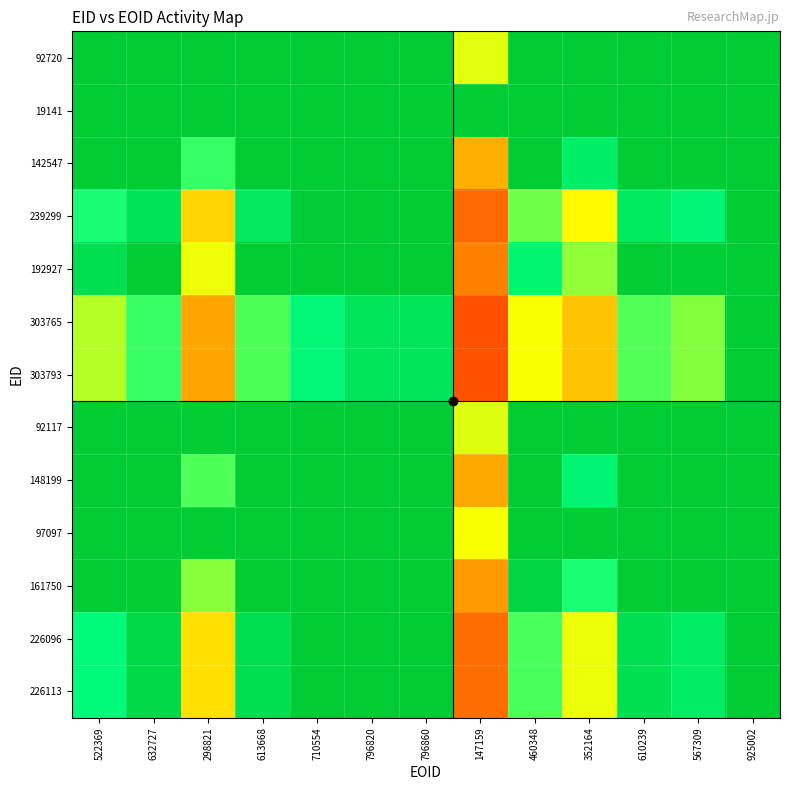

Count the number of data series in this chart.

13